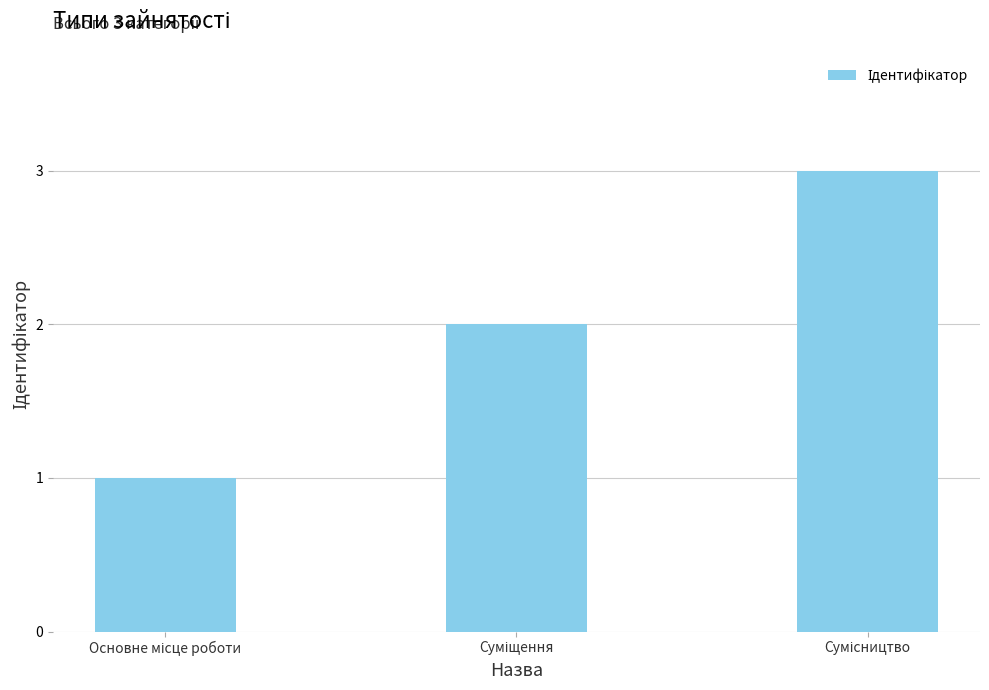

What is the maximum value shown in the chart?

3